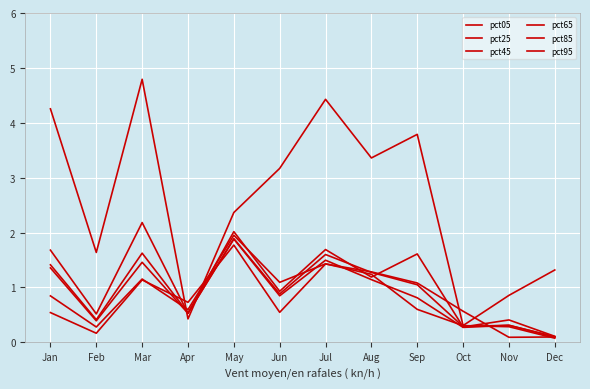

Reading left to right, transcribe all the data shown in this chart.

pct05: Jan=4.3	Feb=1.6	Mar=4.8	Apr=0.4	May=2.4	Jun=3.2	Jul=4.4	Aug=3.4	Sep=3.8	Oct=0.3	Nov=0.9	Dec=1.3
pct25: Jan=1.7	Feb=0.5	Mar=2.2	Apr=0.5	May=2.0	Jun=0.9	Jul=1.7	Aug=1.2	Sep=1.6	Oct=0.3	Nov=0.4	Dec=0.1
pct45: Jan=1.4	Feb=0.4	Mar=1.6	Apr=0.5	May=1.9	Jun=0.9	Jul=1.6	Aug=1.3	Sep=1.0	Oct=0.3	Nov=0.3	Dec=0.1
pct65: Jan=1.4	Feb=0.4	Mar=1.5	Apr=0.5	May=1.9	Jun=0.8	Jul=1.5	Aug=1.1	Sep=0.8	Oct=0.3	Nov=0.3	Dec=0.1
pct85: Jan=0.8	Feb=0.3	Mar=1.2	Apr=0.6	May=2.0	Jun=1.1	Jul=1.4	Aug=1.2	Sep=0.6	Oct=0.3	Nov=0.3	Dec=0.1
pct95: Jan=0.5	Feb=0.2	Mar=1.1	Apr=0.7	May=1.8	Jun=0.5	Jul=1.4	Aug=1.3	Sep=1.1	Oct=0.6	Nov=0.1	Dec=0.1